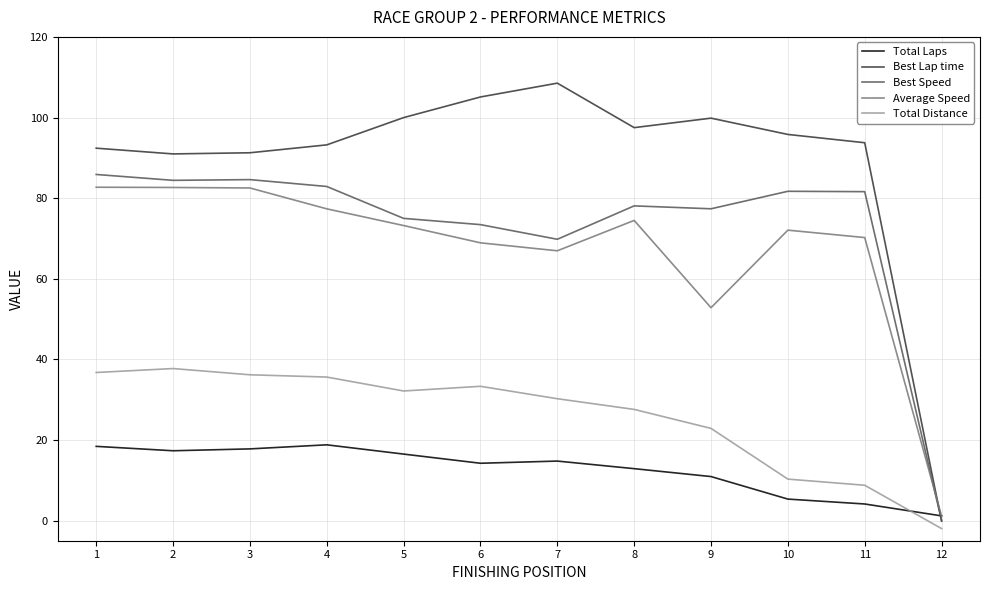

Which series ends up on top after the final intersection of Best Speed and Average Speed?

Average Speed